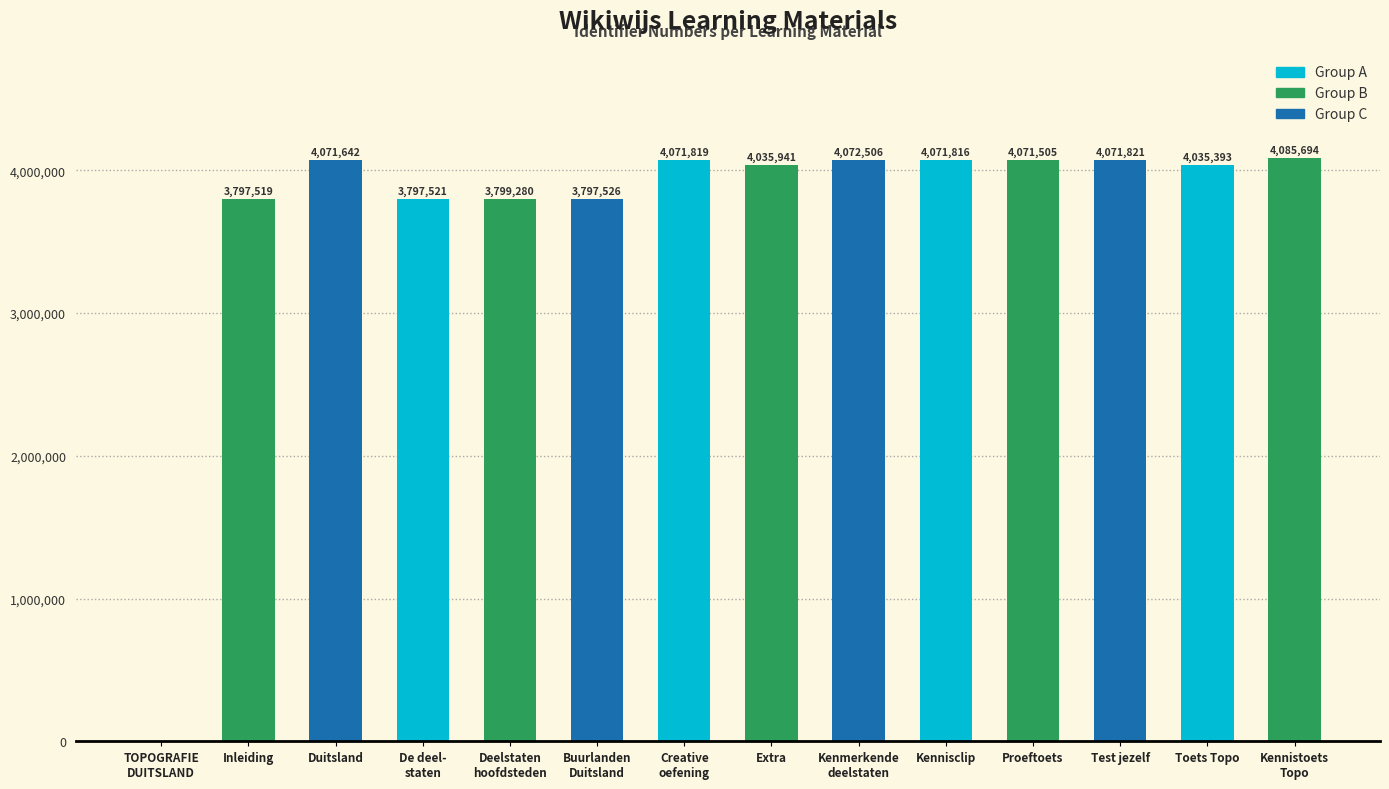

How many positive values are there?

13